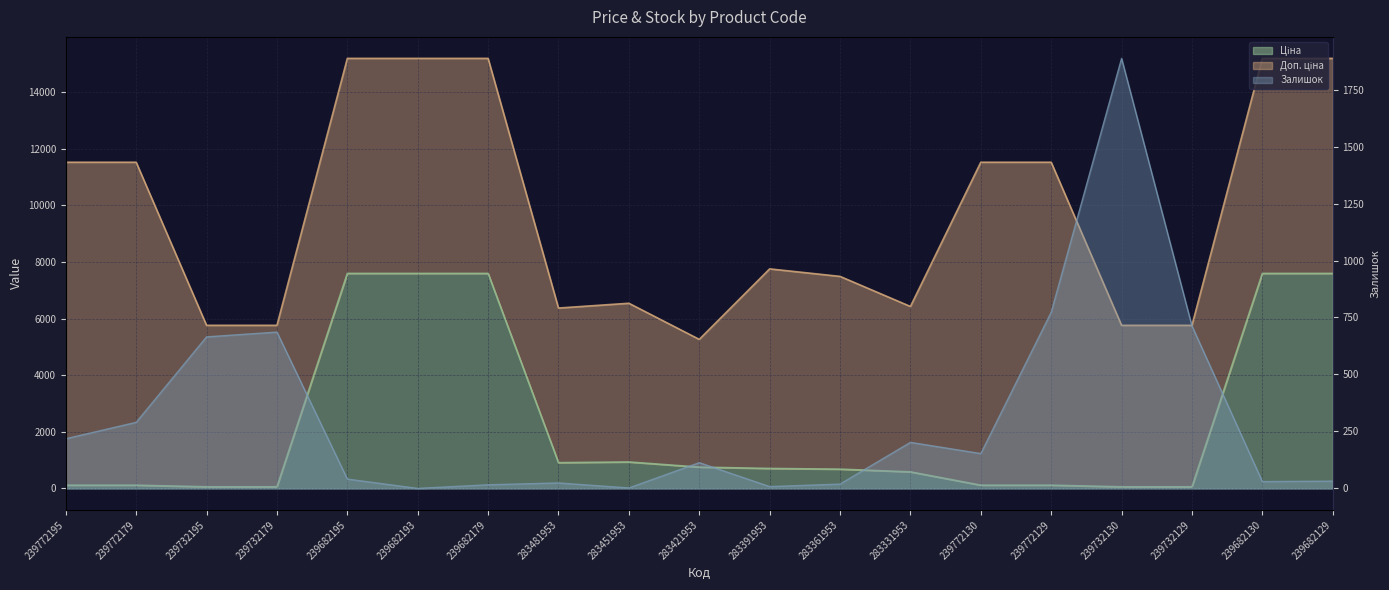

What is the minimum value for Ціна?

57.0